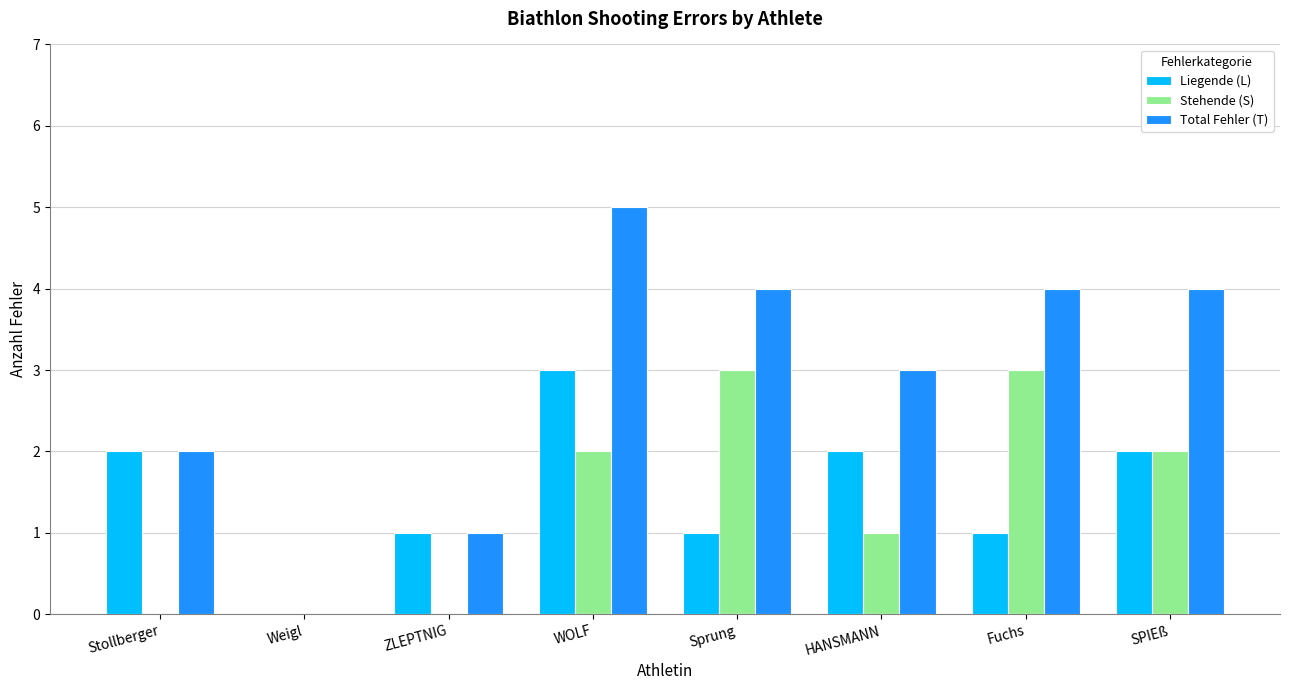

Reading left to right, list all the values displayed in this chart.

Liegende (L): 2	0	1	3	1	2	1	2
Stehende (S): 0	0	0	2	3	1	3	2
Total Fehler (T): 2	0	1	5	4	3	4	4